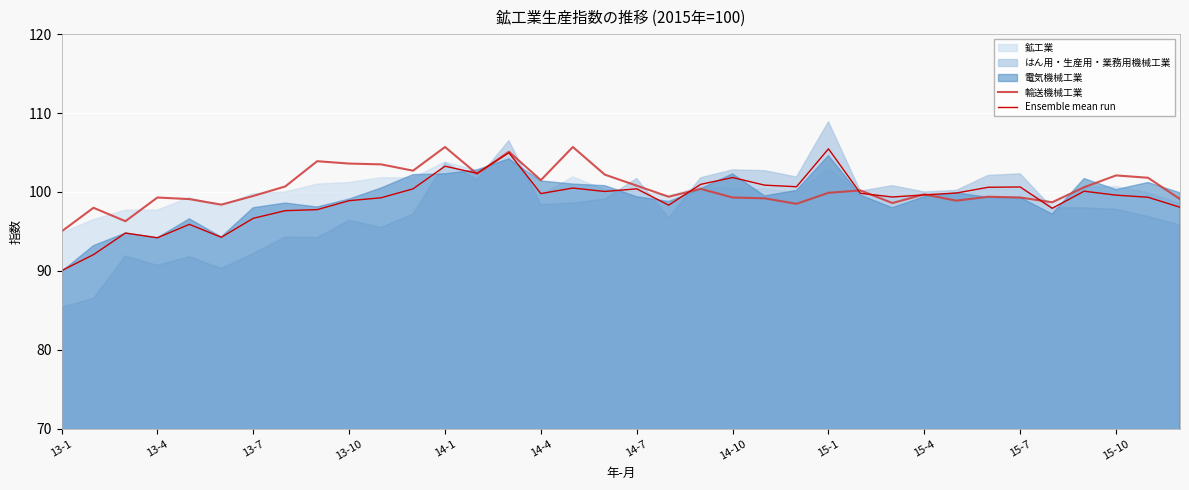

The 輸送機械工業 series shows 99.3 at 15-7. True or false?

True